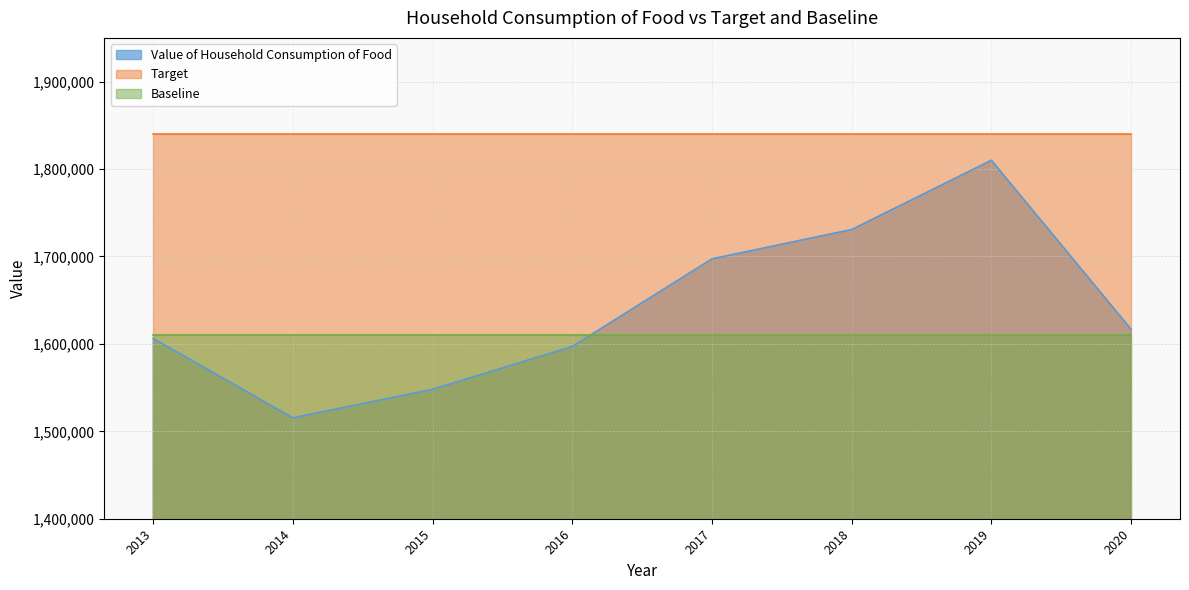

Does the chart display data point markers on the line(s)?

No